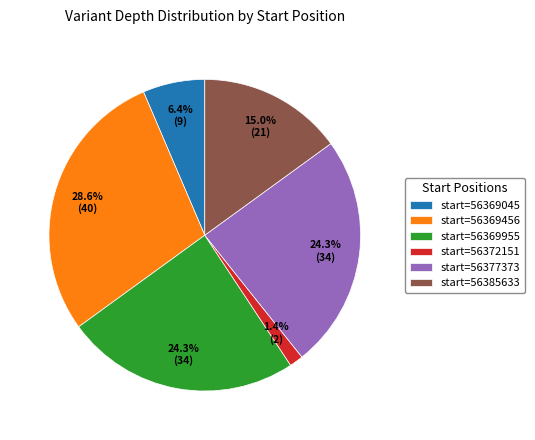

How much of the chart is everything except start=56369955?

75.7%